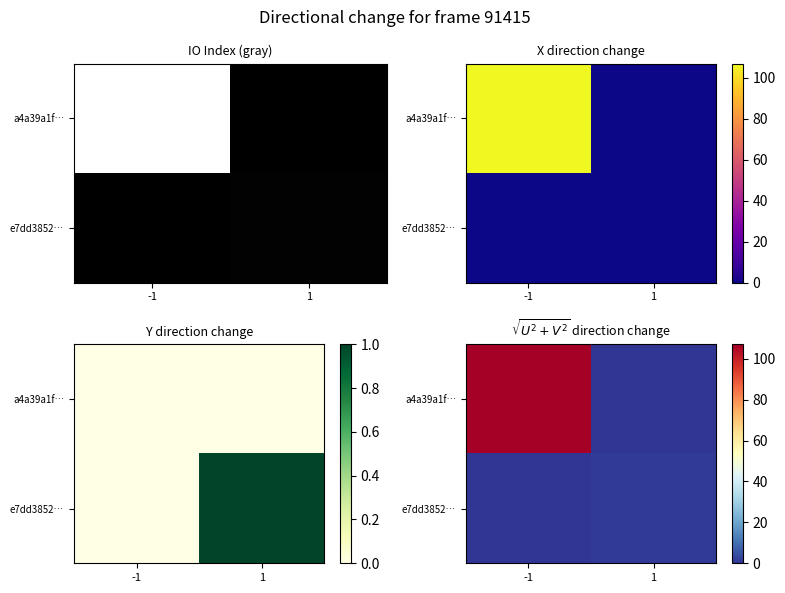

True or false: a4a39a1f… has a value of 107 at -1.

True